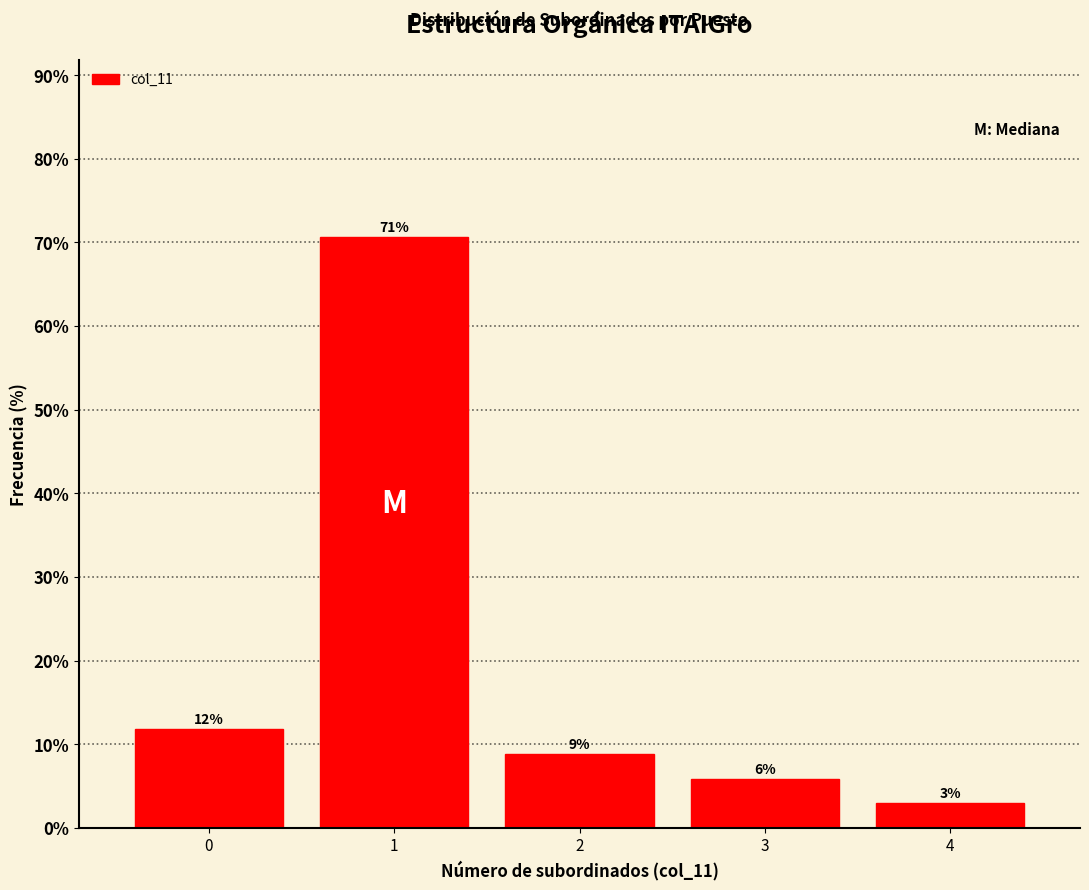

Does the chart contain any negative values?

No